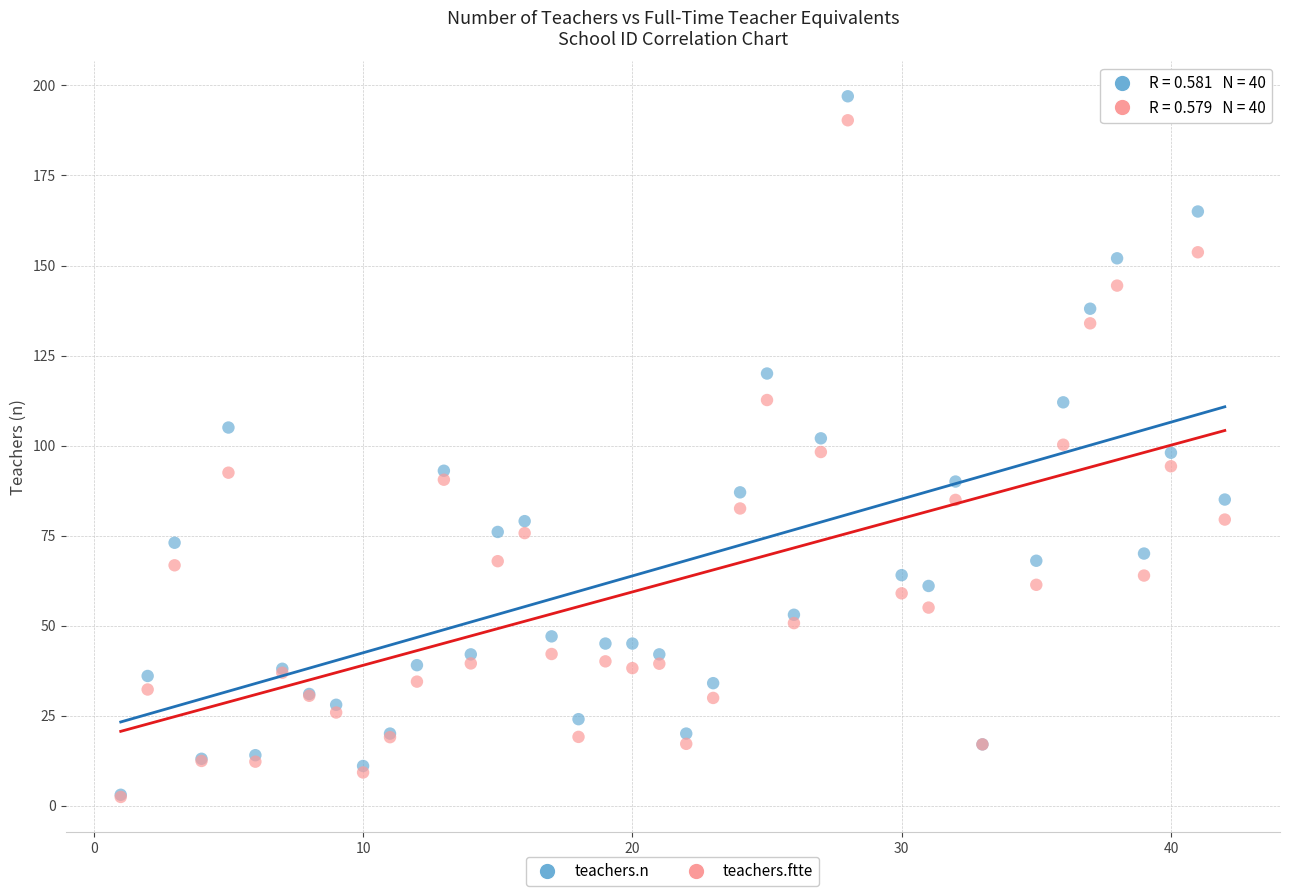

What are all the series names shown in the legend?

teachers.n, teachers.ftte